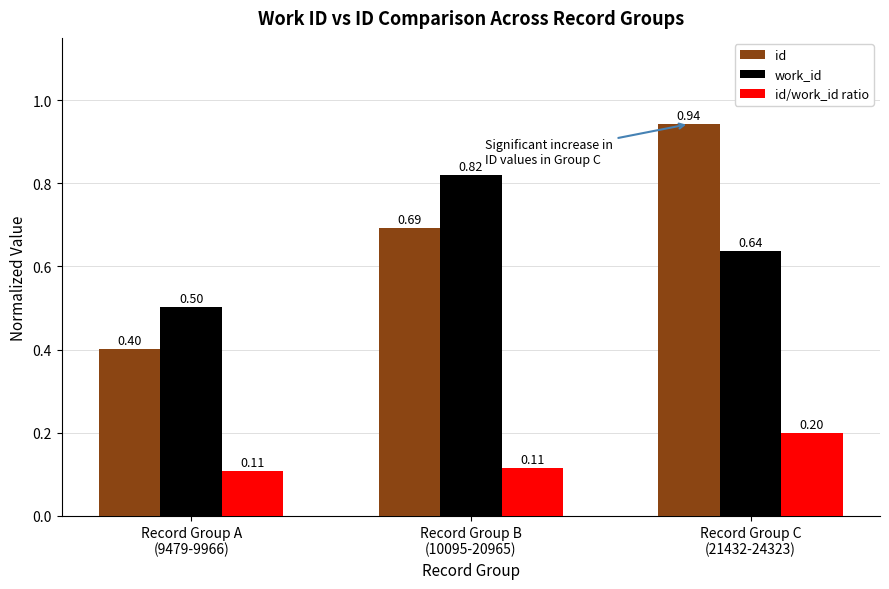

What is the value of the id bar at the 1st from the left?

0.4